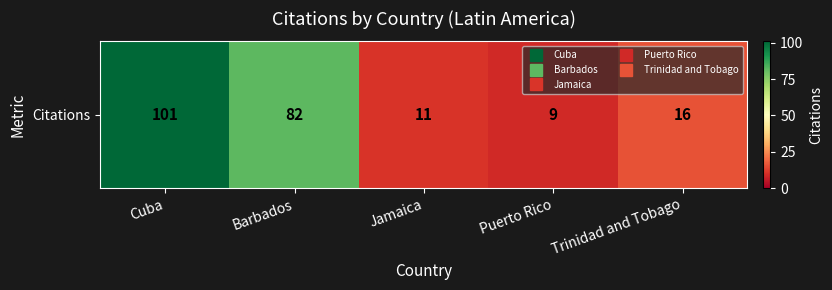

What is the maximum value shown in the chart?

101